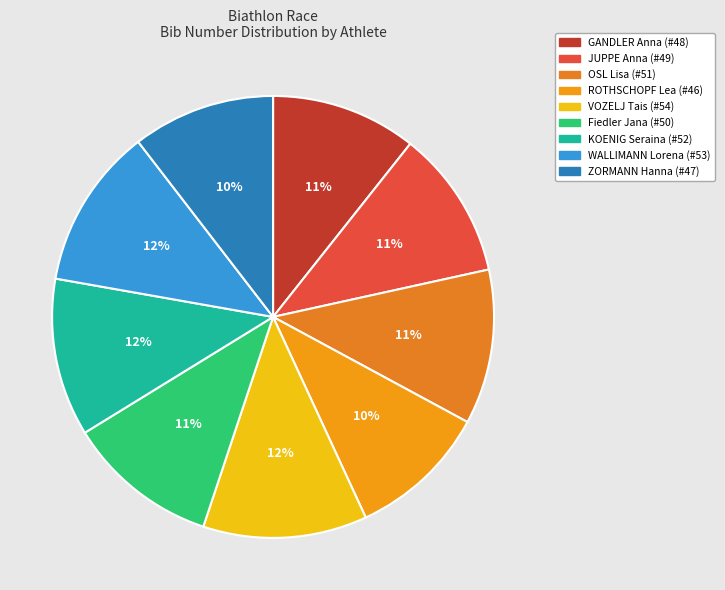

To the nearest percent, what is the combined percentage of Fiedler Jana and KOENIG Seraina?

23%